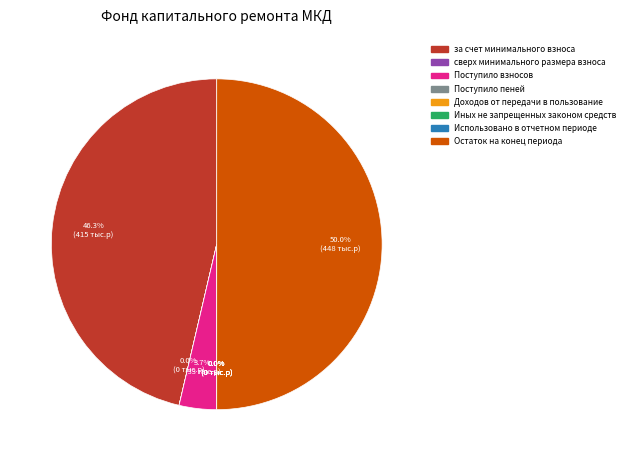

True or false: Остаток на конец периода accounts for 50% of the total.

True